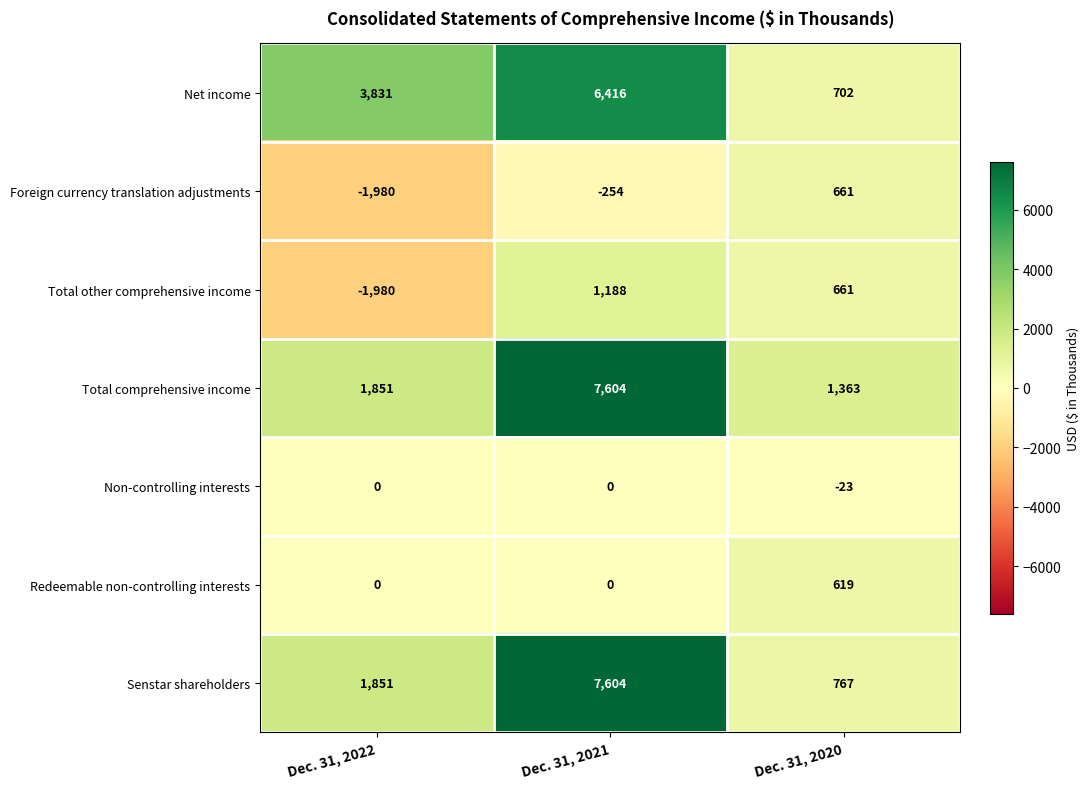

How many data points does each series have?

3